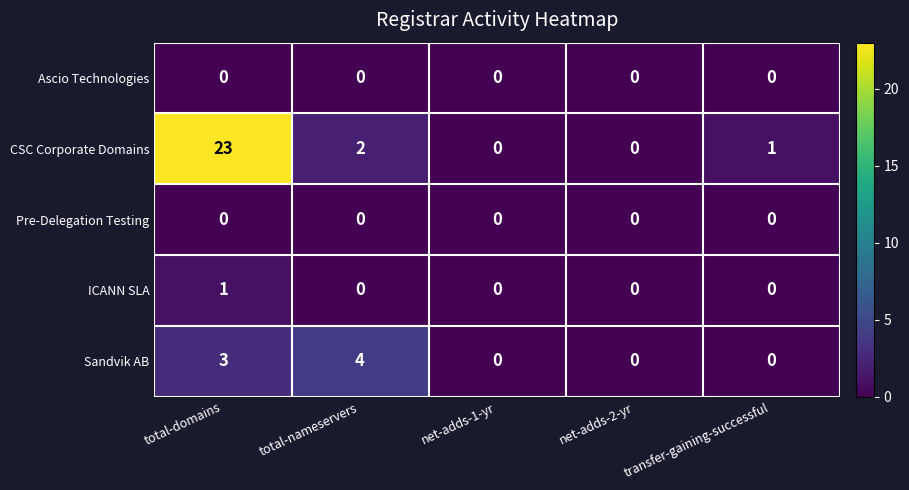

Which series changed the most between total-domains and transfer-gaining-successful?

CSC Corporate Domains